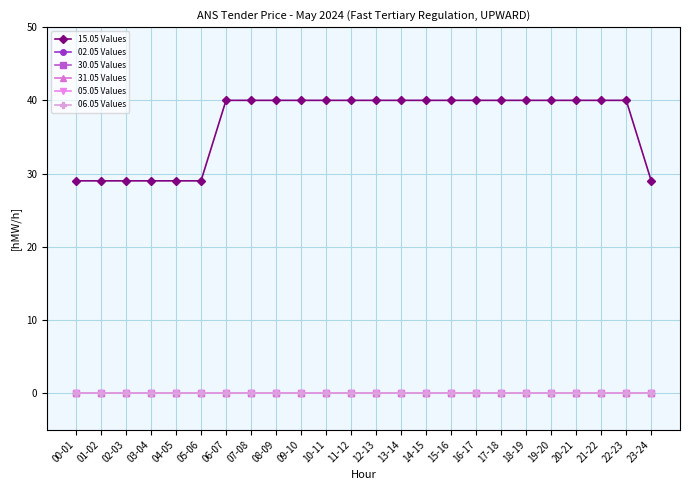

Where is 15.05 Values nearest to the value 34?

00-01